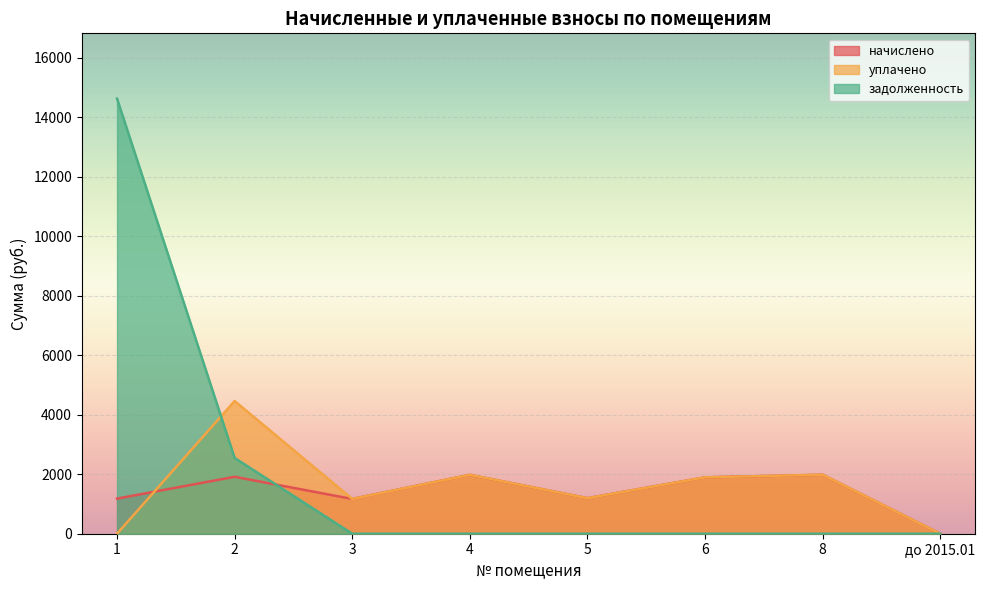

Which has a higher value, 8 or до 2015.01?

8